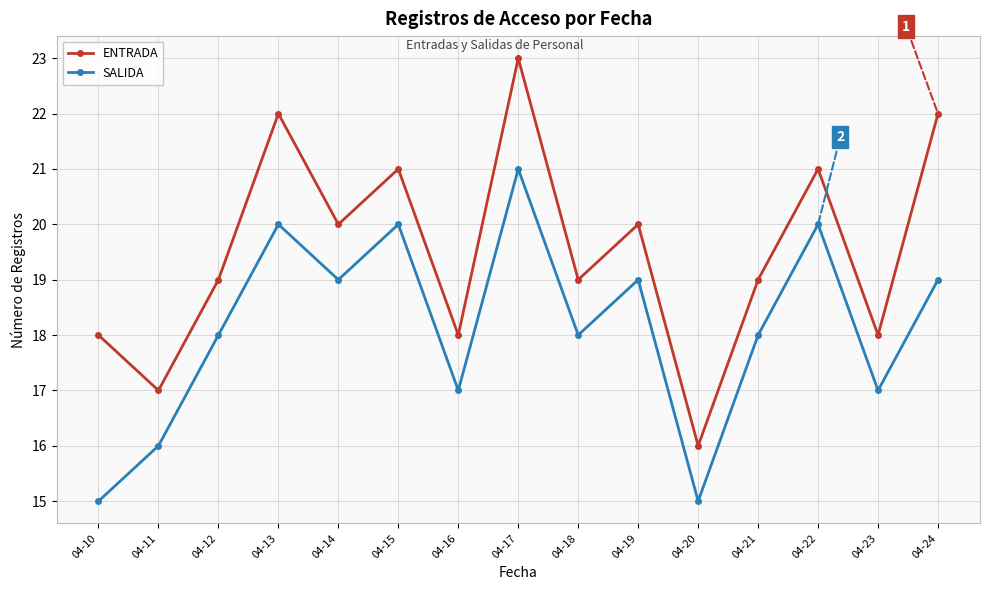

Where is the first local maximum for ENTRADA?

04-13